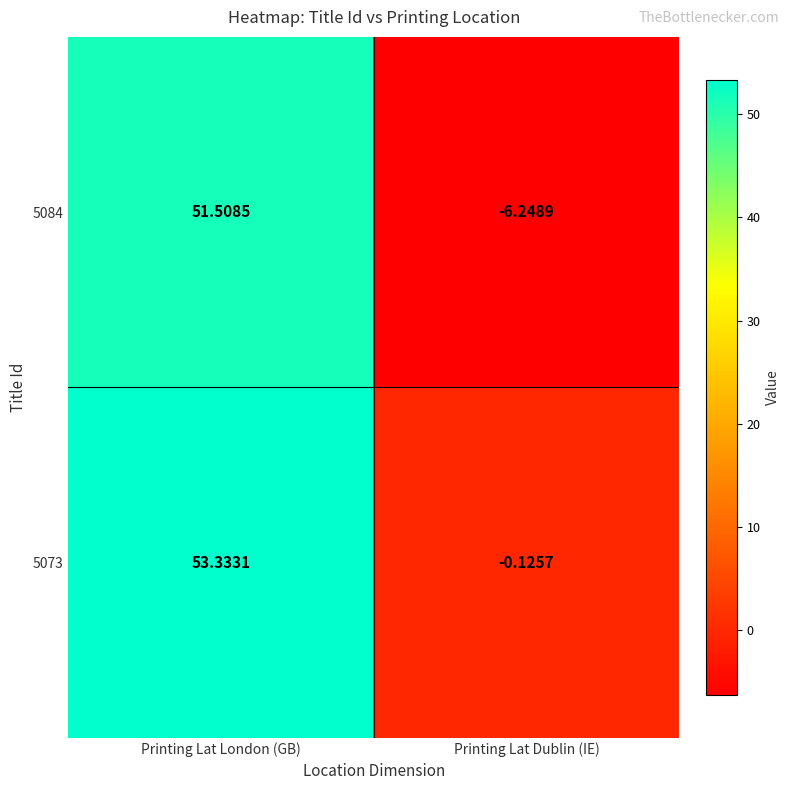

At which label does 5084 reach its minimum?

Printing Lat Dublin (IE)